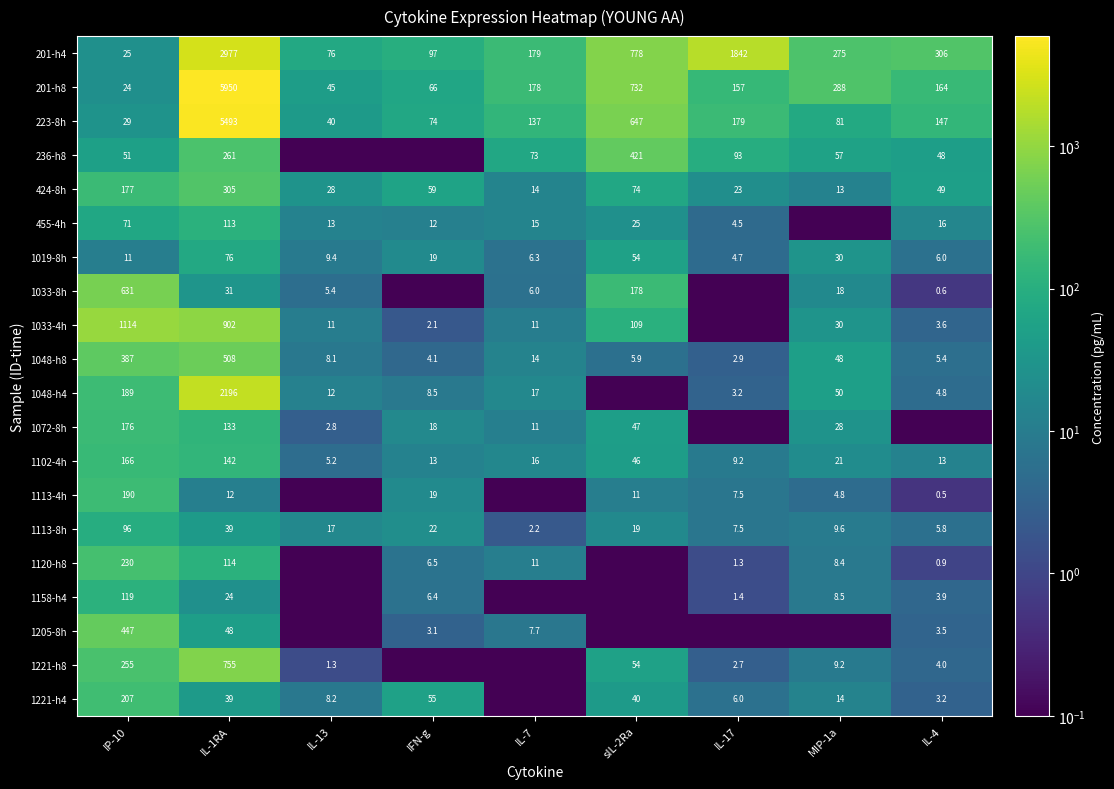

What is the difference between the 201-h8 values at IP-10 and IL-4?

140.0